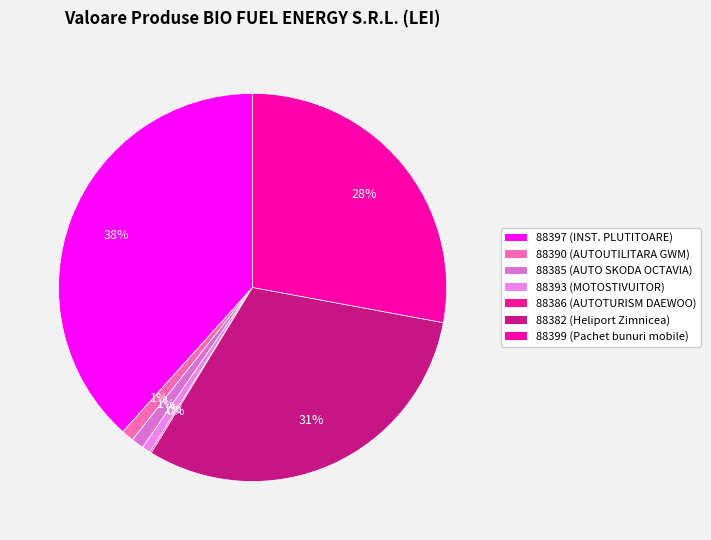

Approximately how many times larger is the value at 88385 compared to 88386?

7.8